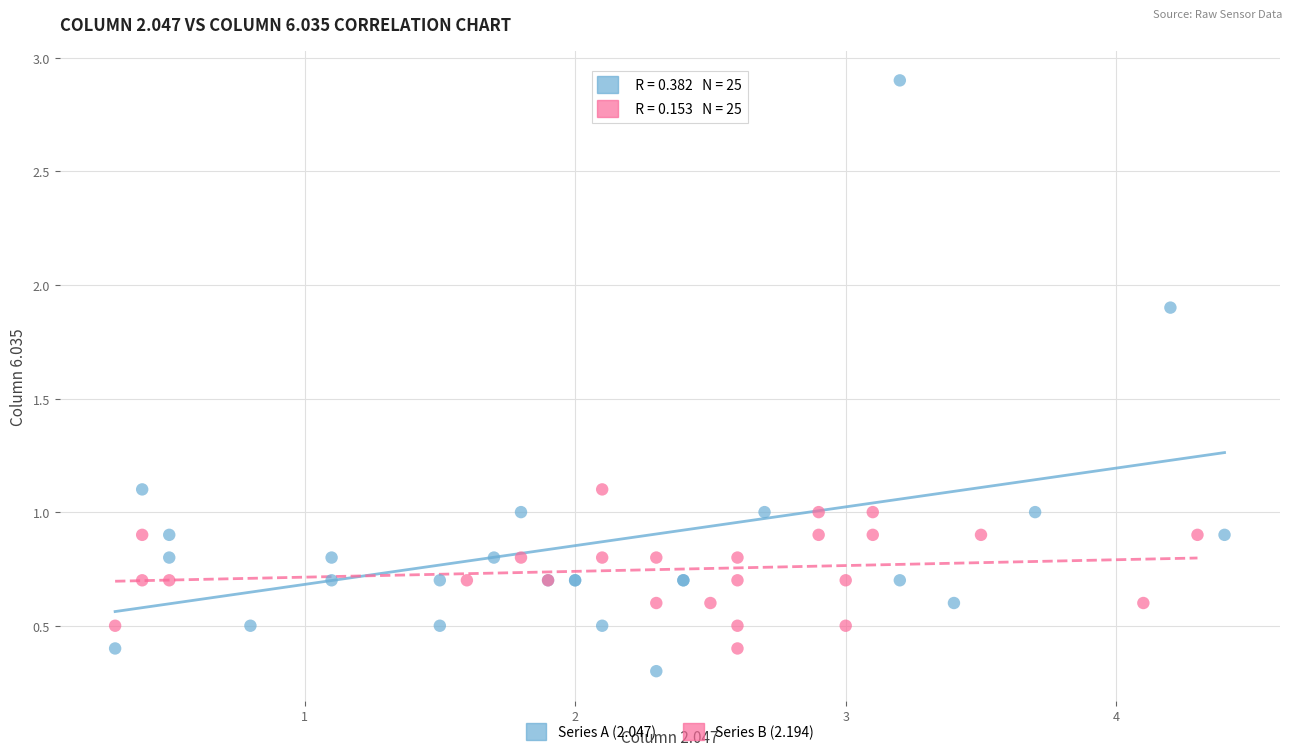

Which series has the largest Y range (max minus min)?

Series A (2.047)